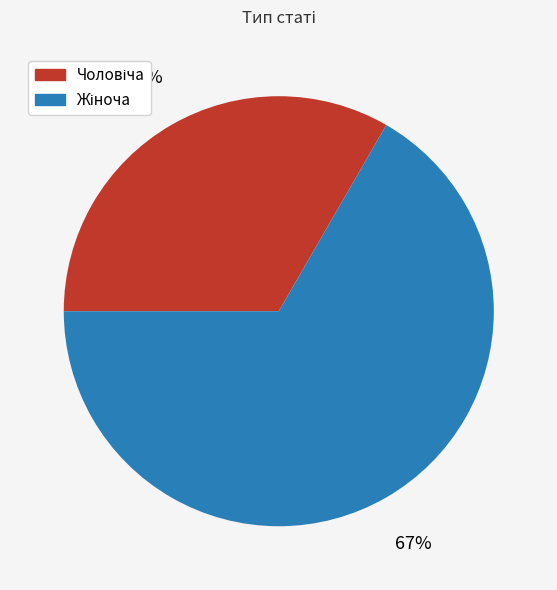

To the nearest percent, what is the average slice percentage?

50%